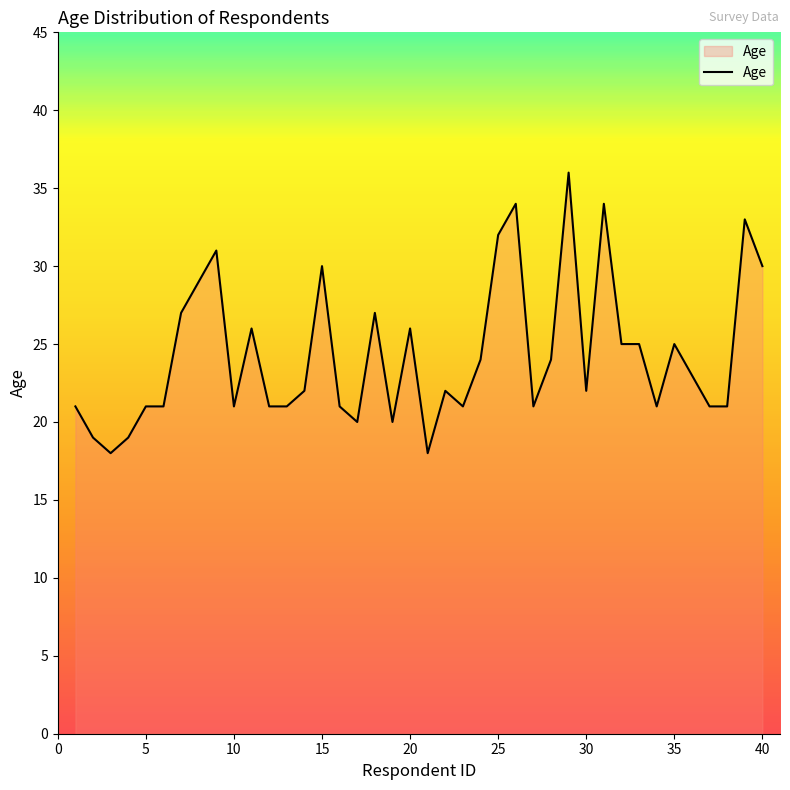

What is the difference between the maximum and minimum values?

18